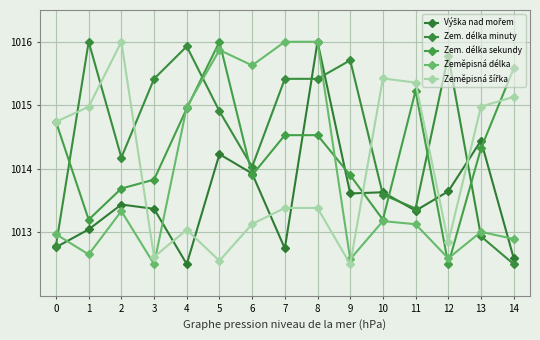

What is the total value across all series at 0?

5068.0